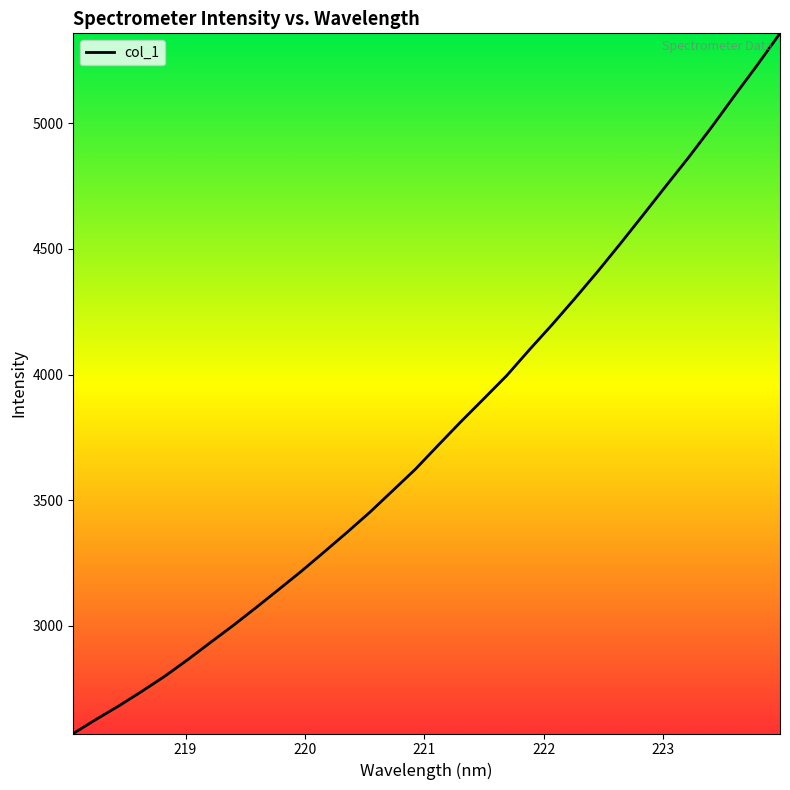

What is the greatest value displayed?

5358.4